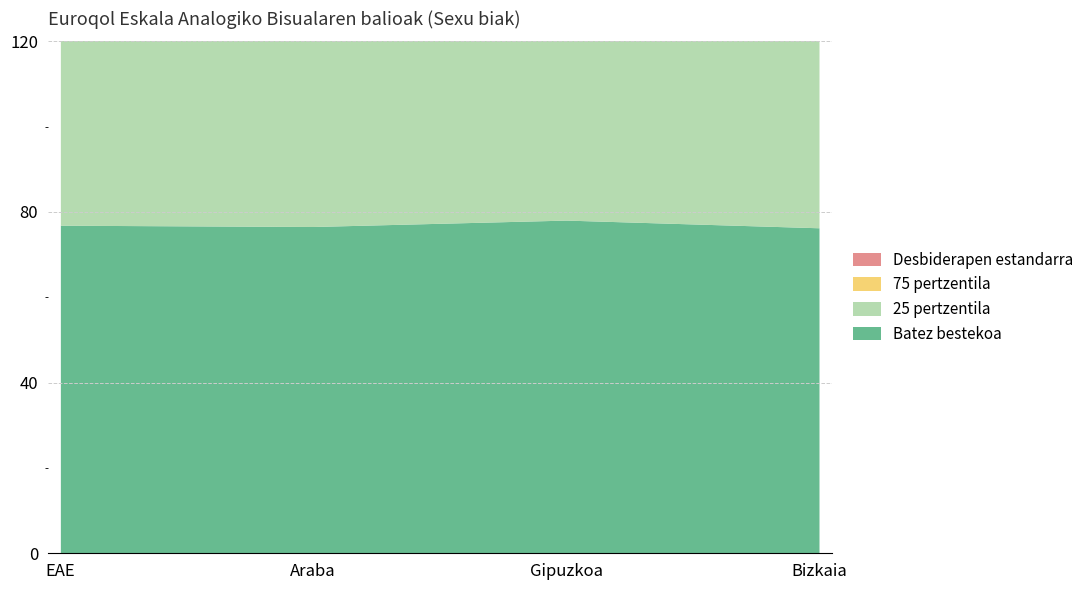

The value of Desbiderapen estandarra at Gipuzkoa is 17.0. True or false?

True